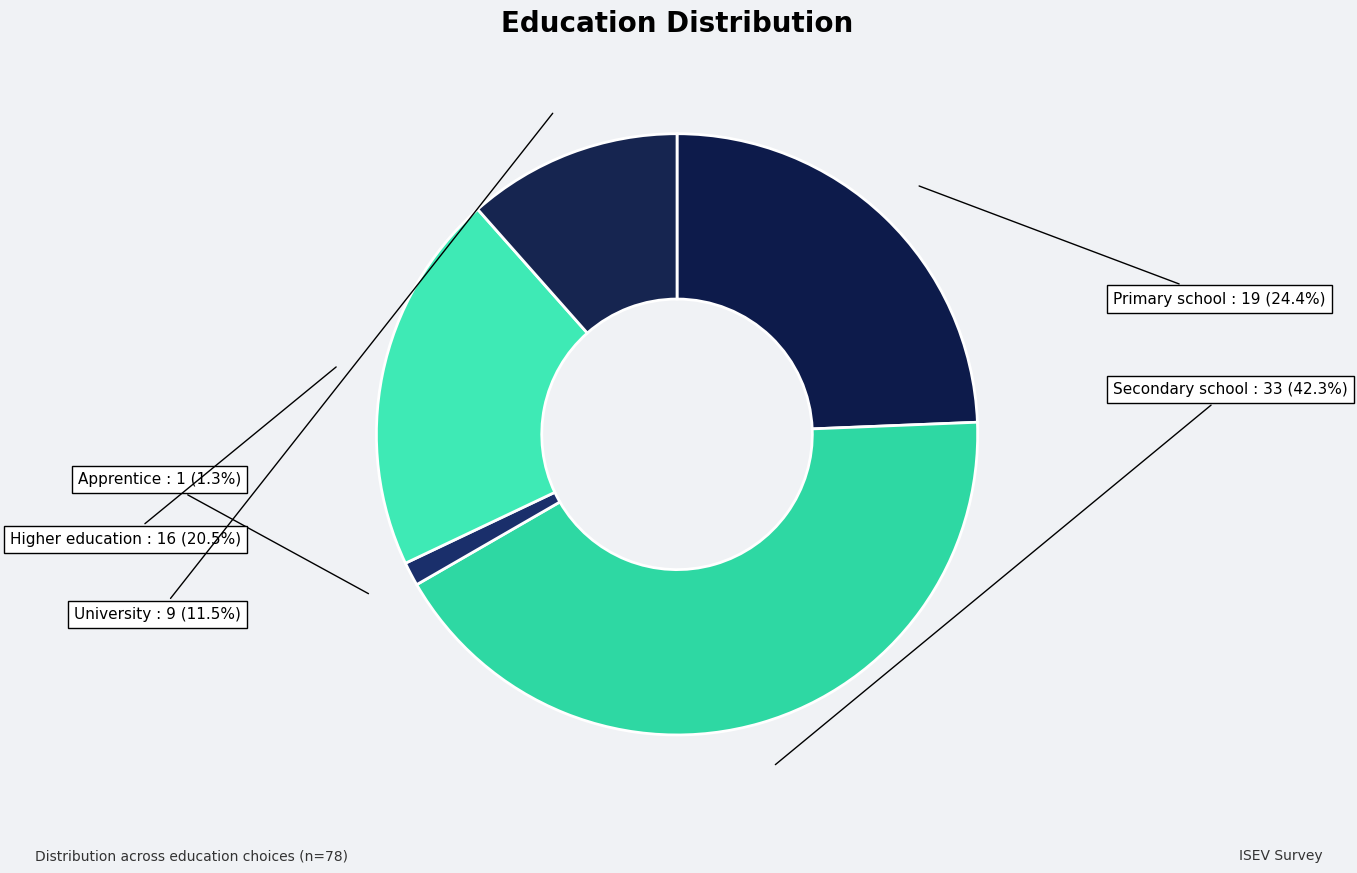

Which slice is the smallest?

Apprentice